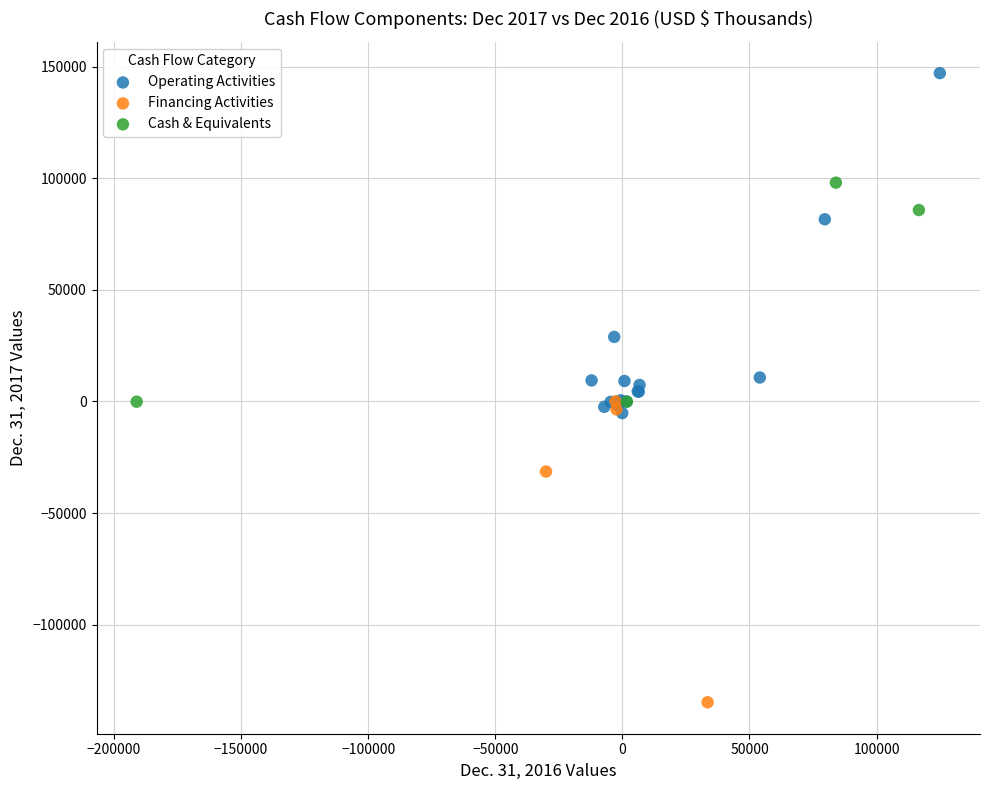

Which series reaches the minimum Y coordinate?

Financing Activities